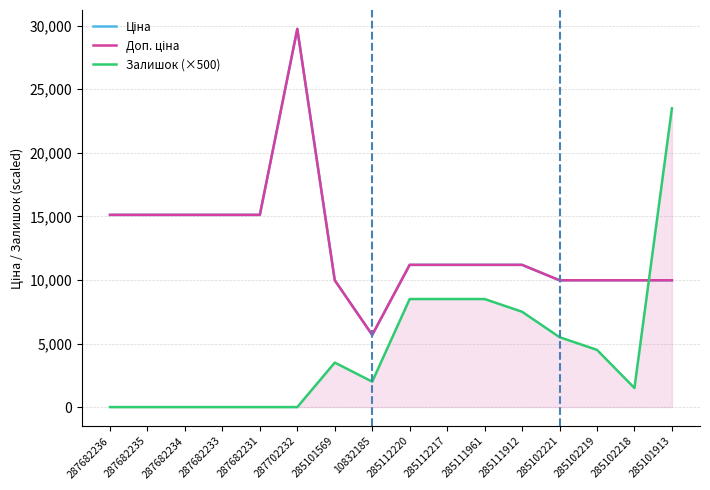

Between 285111912 and 287682234, which is larger?

287682234